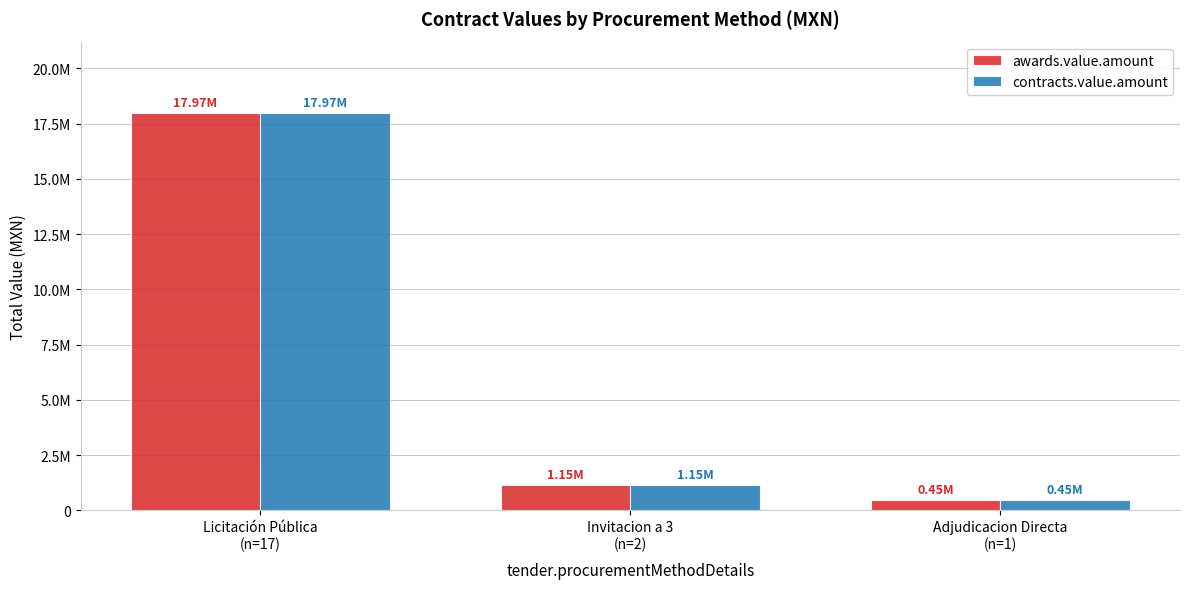

Are the bars grouped side by side (vs. stacked)?

Yes